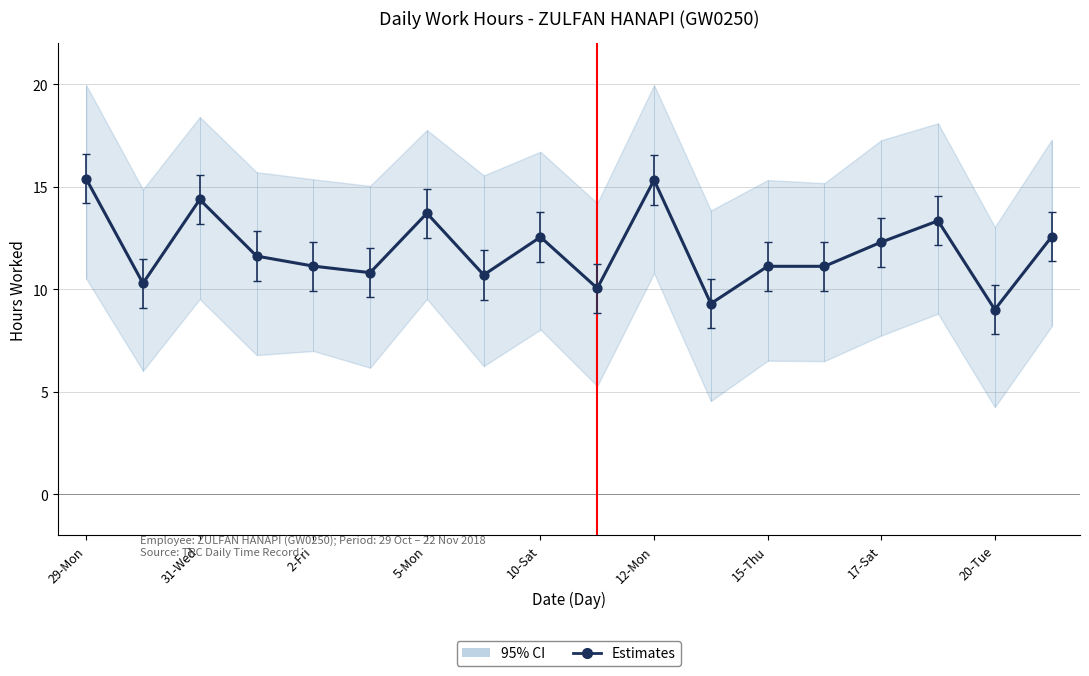

Approximately how many times larger is the value at 10 compared to 15-Thu?

1.1